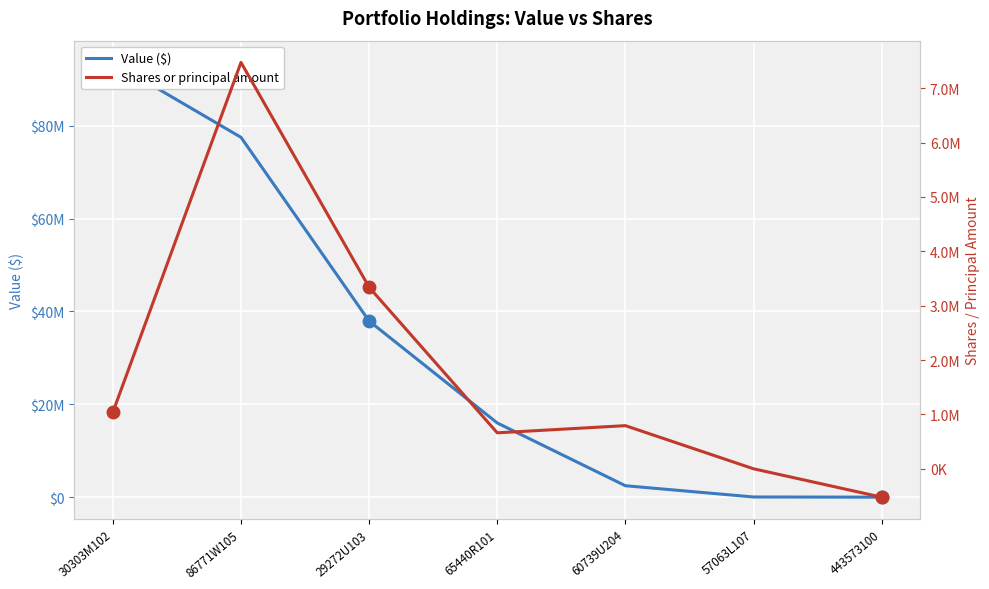

How many values in the Shares or principal amount series exceed 794635?

3